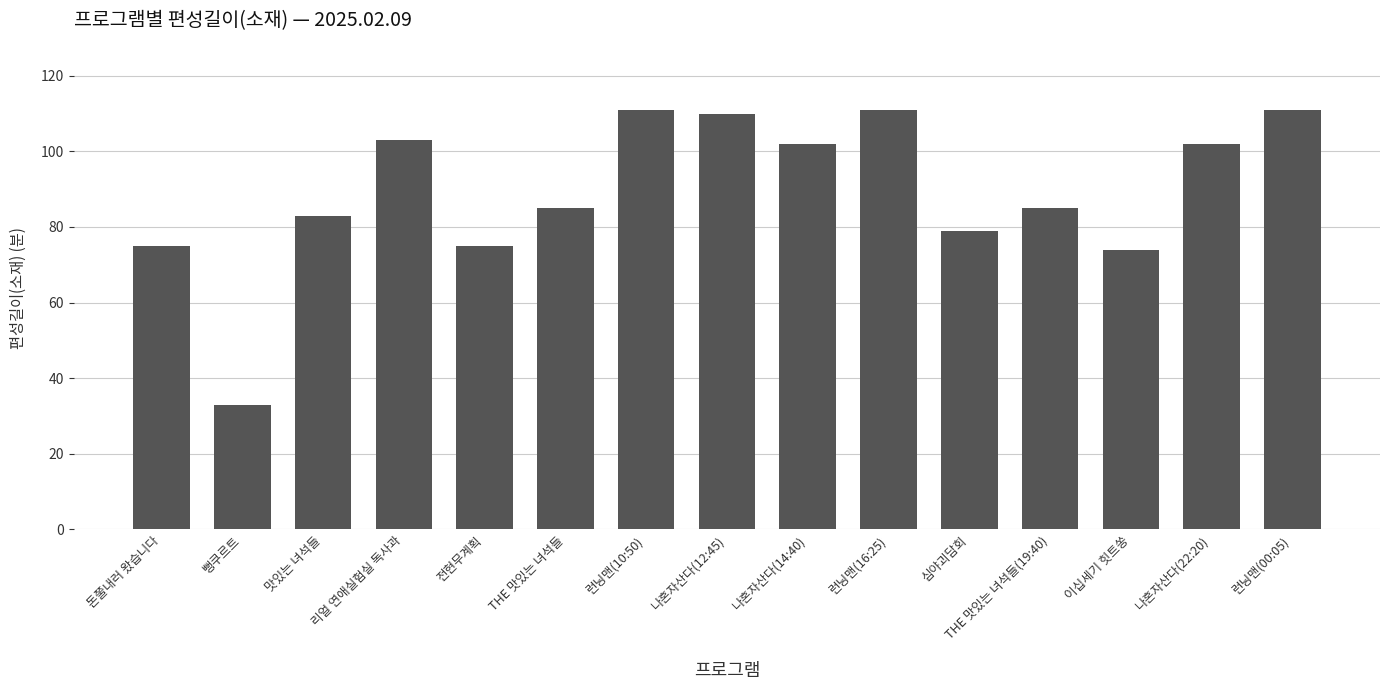

What is the maximum value shown in the chart?

111